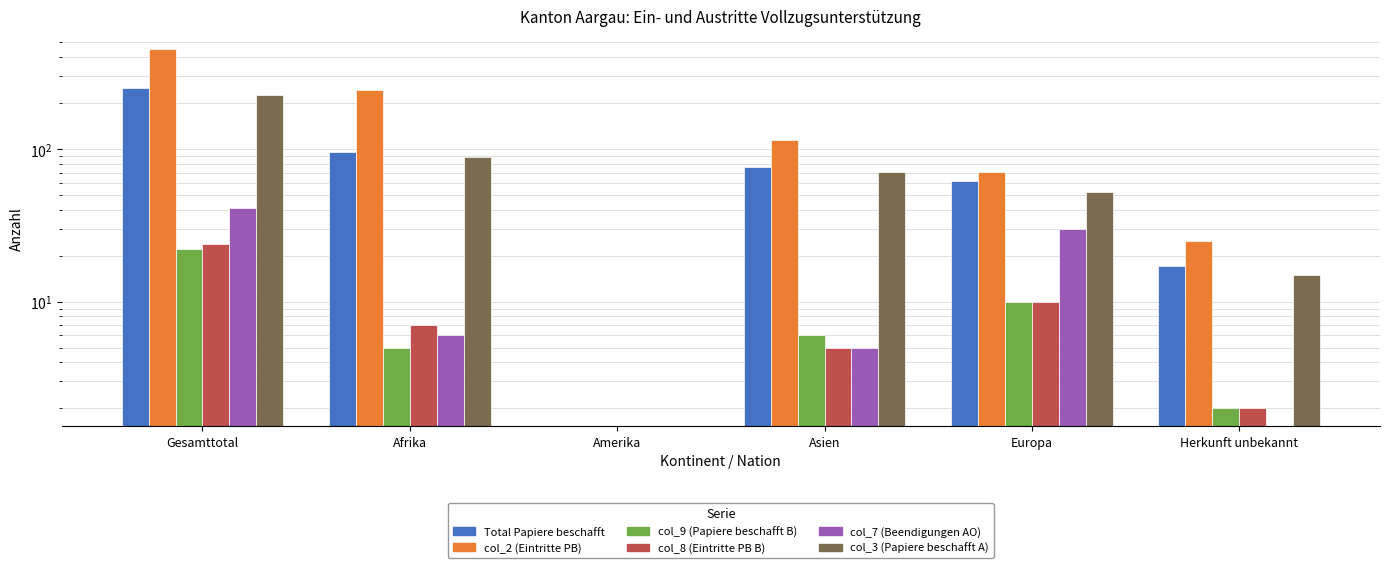

What is the label of the 2nd bar from the left?

Afrika